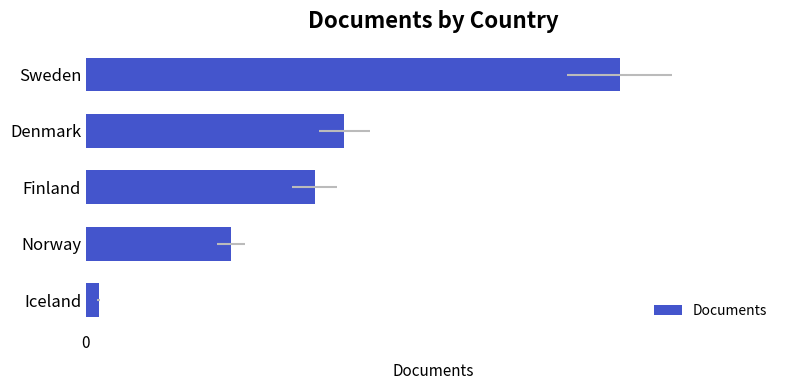

What is the ratio of the value at Denmark to the value at Norway?

1.8